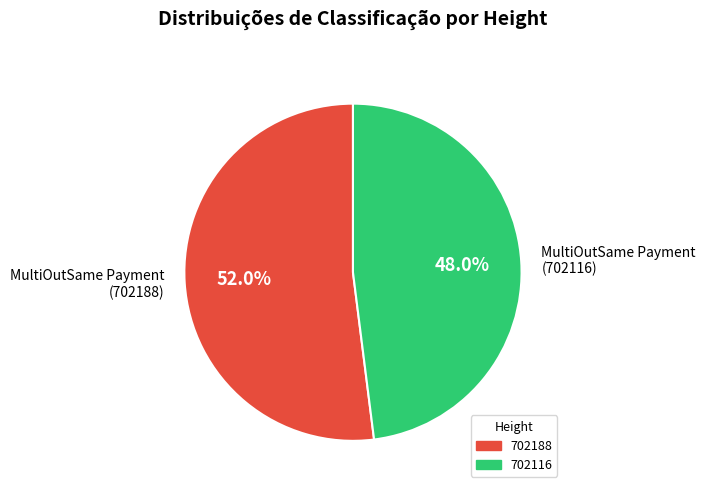

To the nearest percent, what is the difference between the largest and smallest slice percentages?

4%